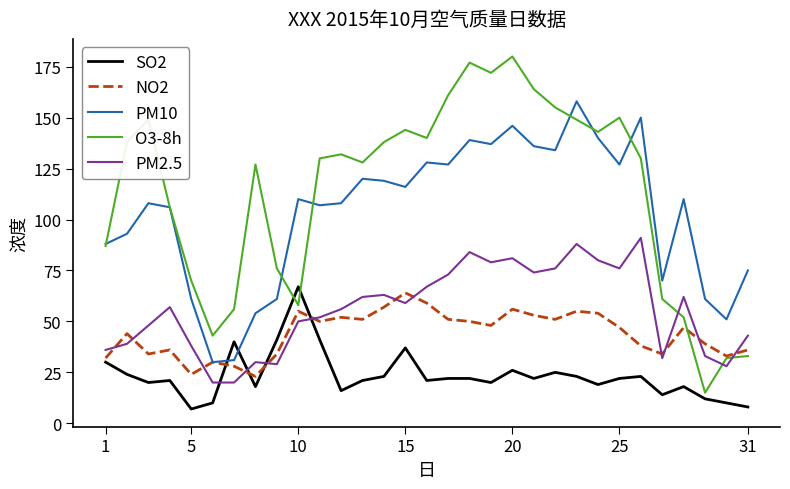

What is the difference between the second highest and second lowest values in the NO2 series?

35